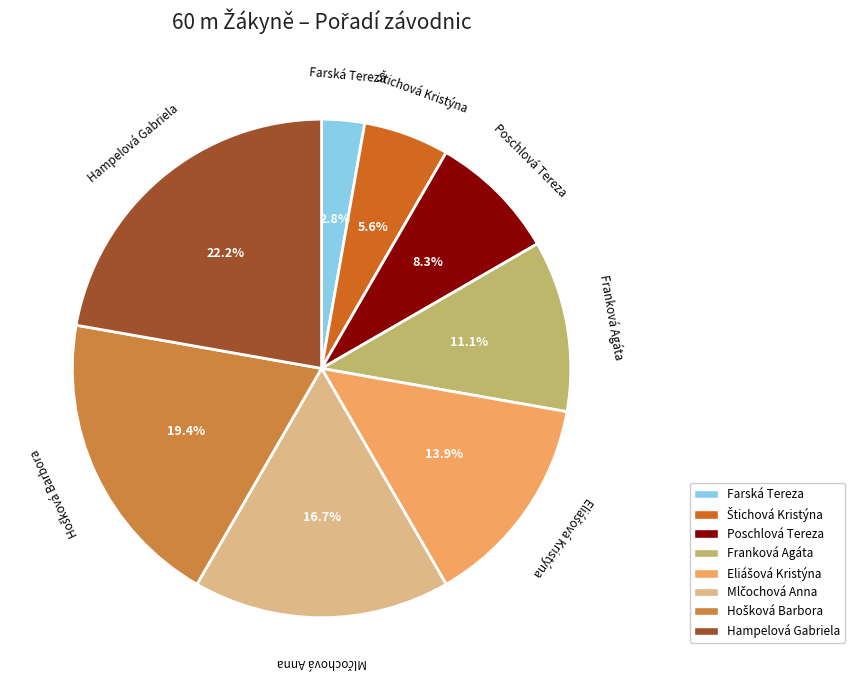

Which has a higher value, Franková Agáta or Hampelová Gabriela?

Hampelová Gabriela